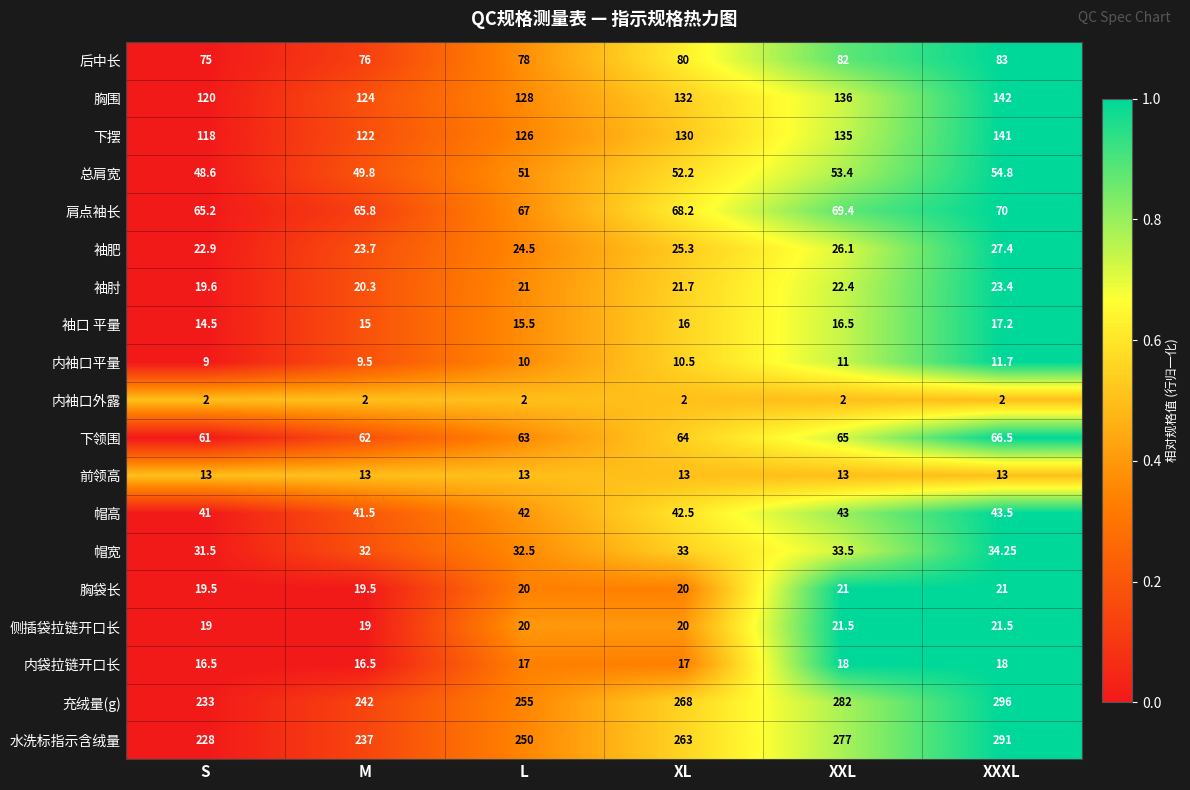

Which category has the lowest value in the 肩点袖长 series?

S